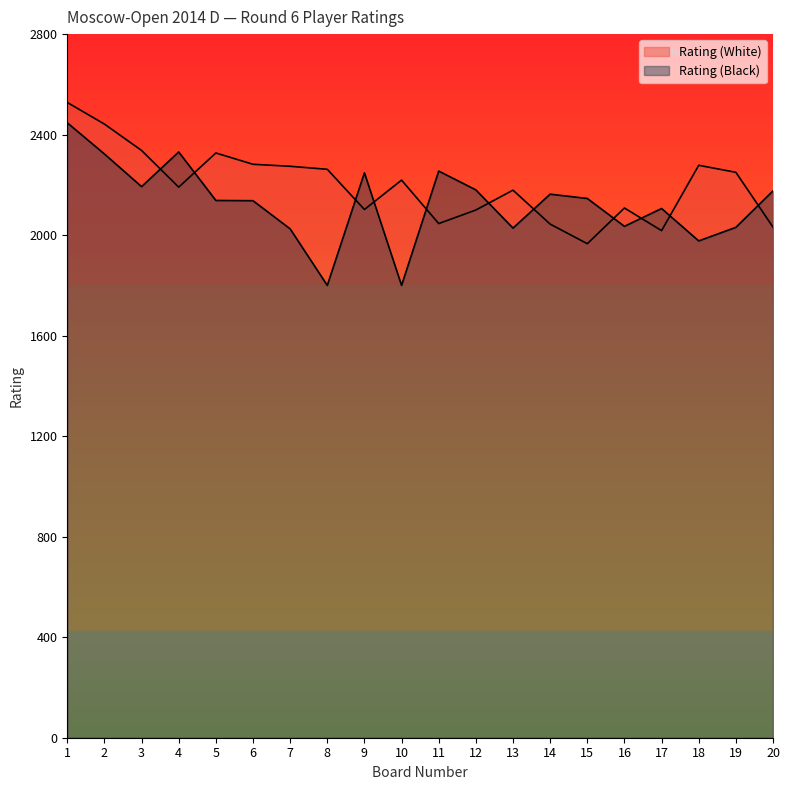

Does the chart display data point markers on the line(s)?

No